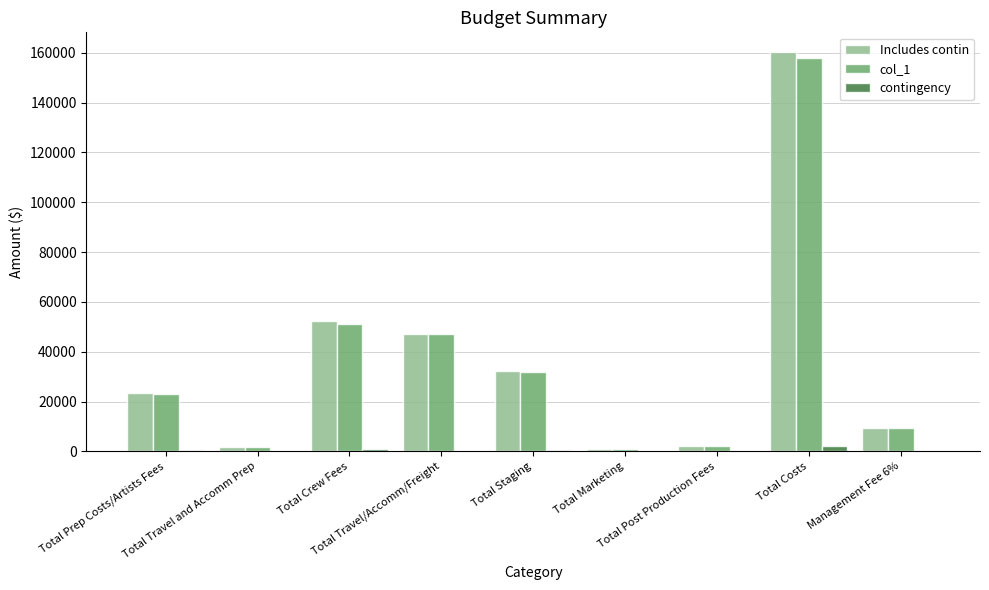

List the labels in order of col_1 value, largest first.

Total Costs, Total Crew Fees, Total Travel/Accomm/Freight, Total Staging, Total Prep Costs/Artists Fees, Management Fee 6%, Total Post Production Fees, Total Travel and Accomm Prep, Total Marketing